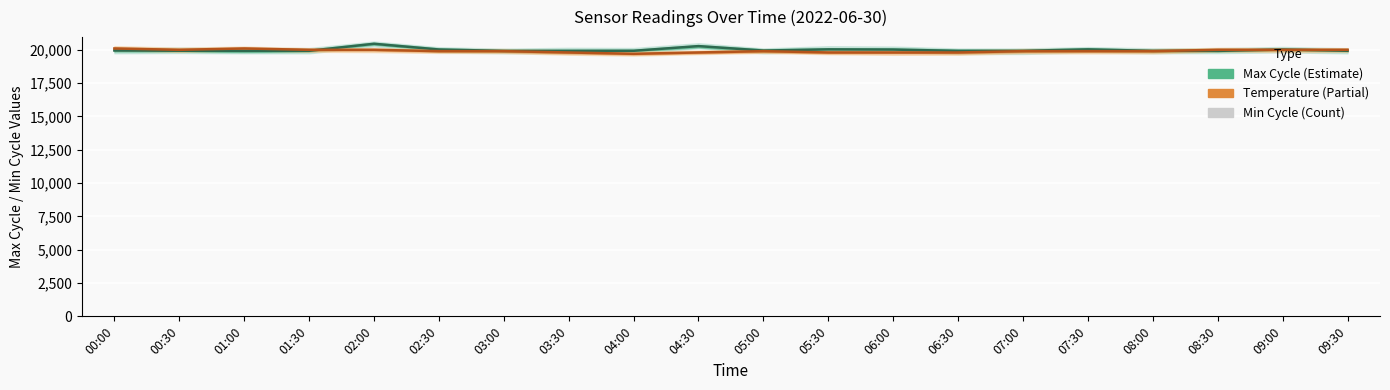

Reading right to left, transcribe all the data shown in this chart.

Max Cycle (Estimate): 19928	20022	19919	19923	20031	19924	19920	20018	20033	19943	20278	19927	19923	19919	20022	20453	19924	19920	19931	19949
Temperature (Scaled): 20000	20000	20000	19900	19900	19900	19800	19800	19800	19900	19800	19700	19800	19900	19900	20000	20000	20100	20000	20100
Min Cycle: 28	28	28	28	28	28	28	28	28	28	28	28	28	28	28	28	28	28	28	28